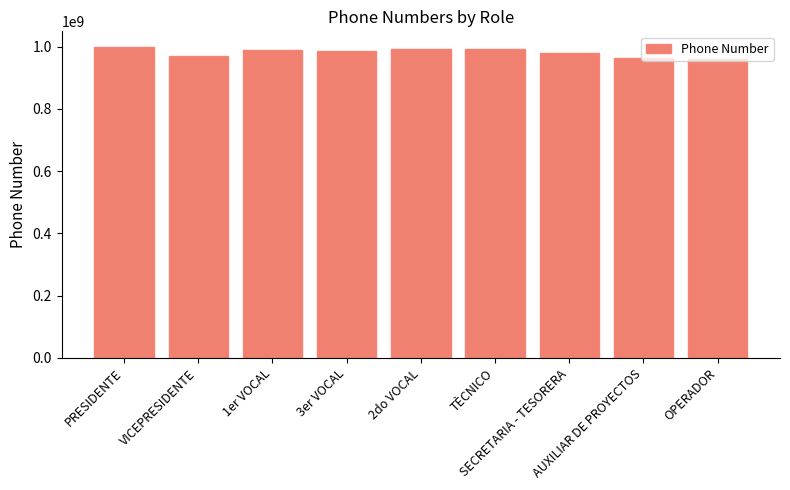

Read the value at OPERADOR, to the nearest 10.

960828990